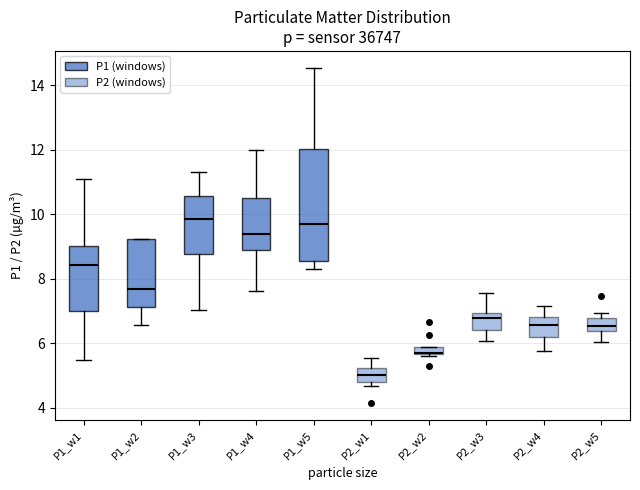

Which box is the tallest, from its lower edge to its upper edge?

P1_w5